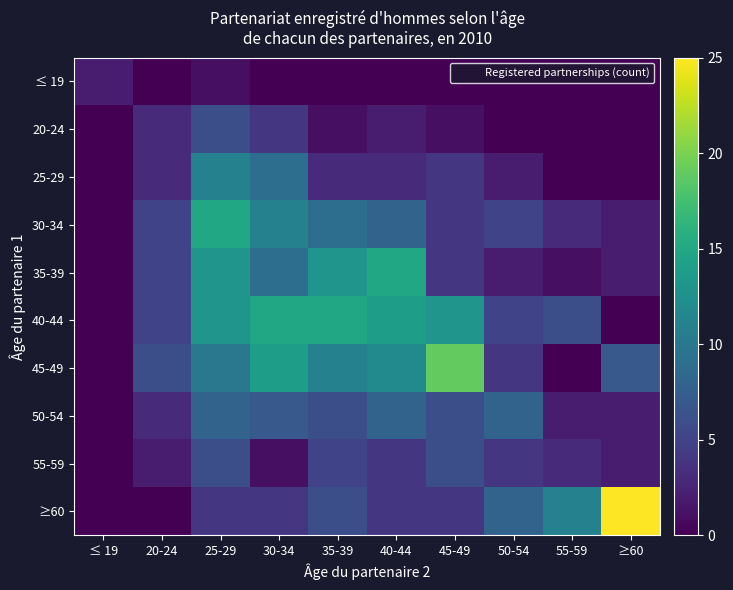

List the series in order of their peak value, lowest first.

≤ 19, 20-24, 55-59, 50-54, 25-29, 30-34, 35-39, 40-44, 45-49, ≥60